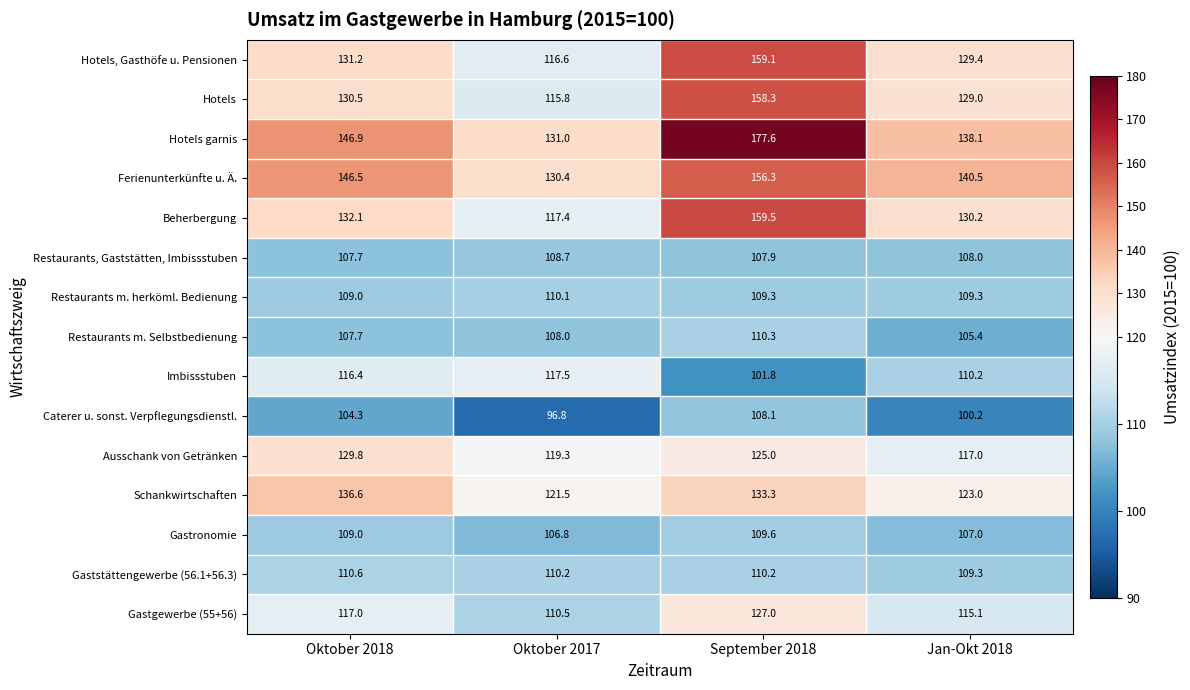

Which series has the largest total across all categories?

Hotels garnis